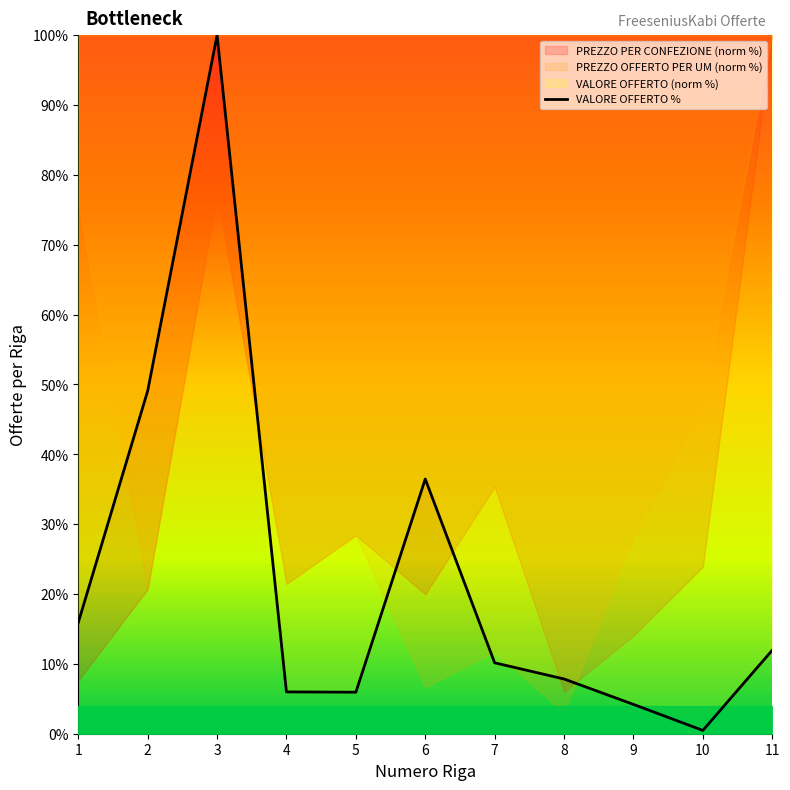

The chart shows a value of 100.0 at 3. True or false?

True